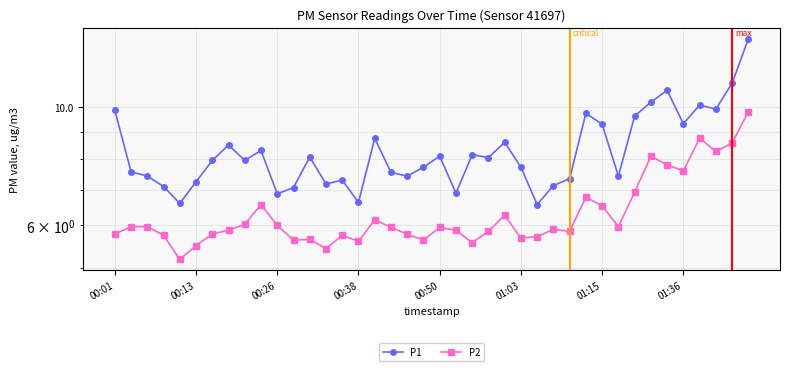

How many interior local peaks does the P2 series have?

10